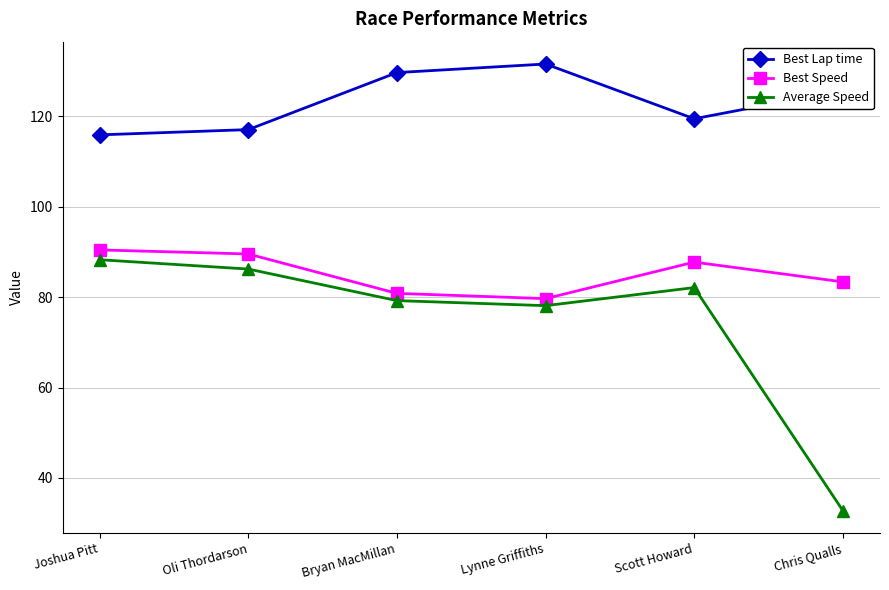

What is the average value of the Best Speed series?

85.2